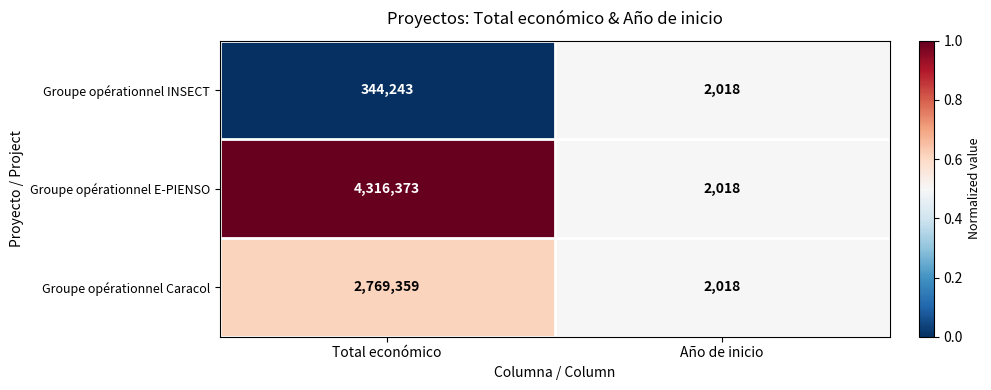

How many data points does each series have?

2